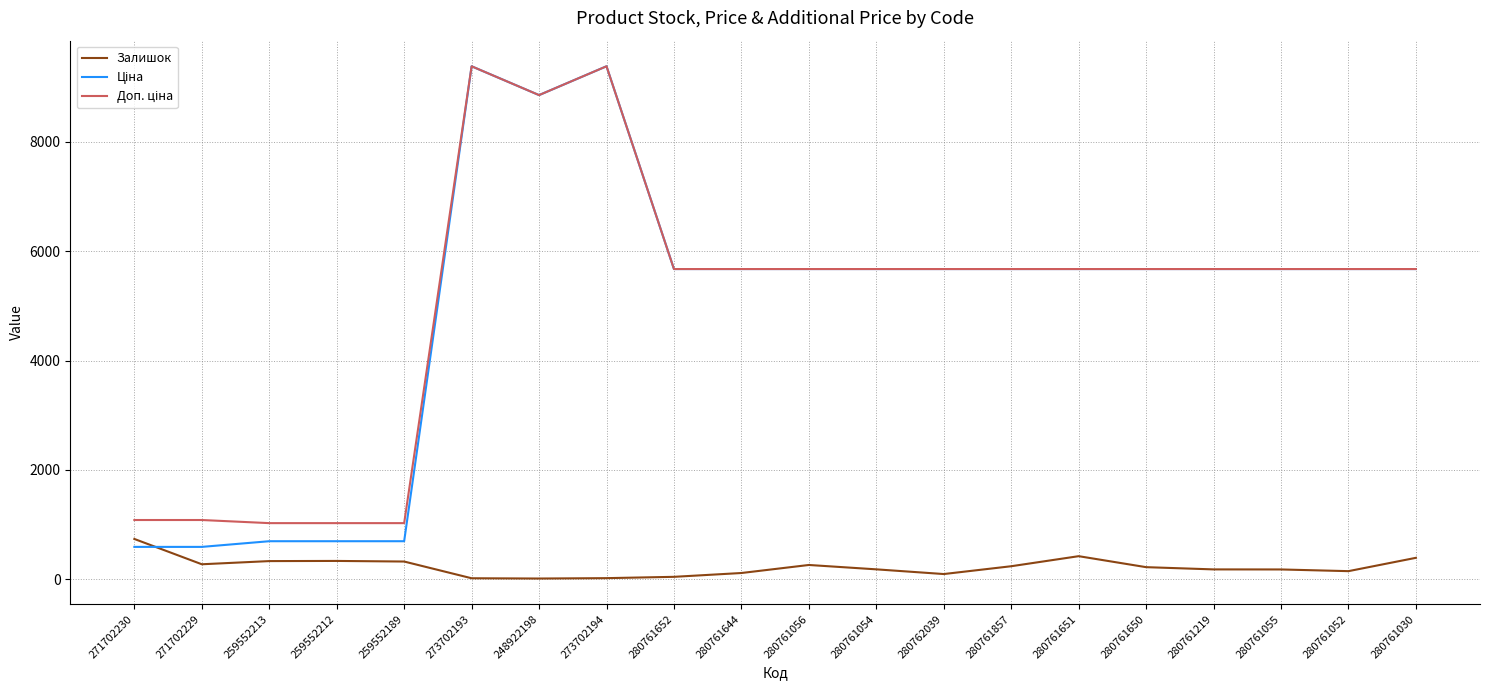

What is the minimum value shown in the chart?

11.0